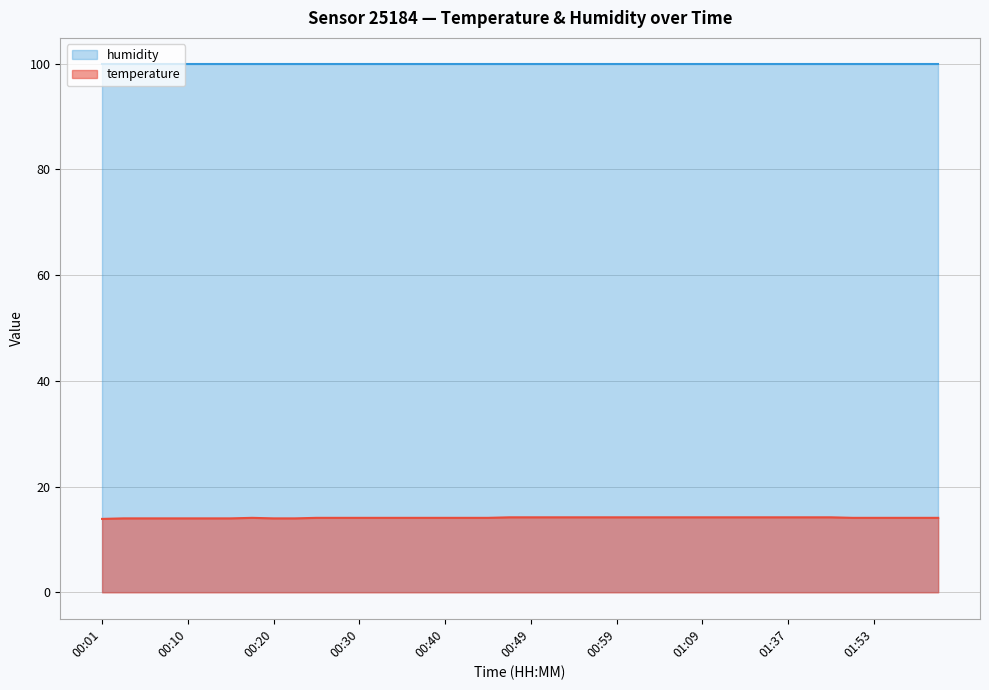

List the labels in order of value, largest first.

00:47, 00:49, 00:52, 00:54, 00:57, 00:59, 01:02, 01:04, 01:07, 01:09, 01:18, 01:21, 01:32, 01:37, 01:42, 01:48, 00:18, 00:25, 00:27, 00:30, 00:32, 00:35, 00:37, 00:40, 00:42, 00:44, 01:51, 01:53, 01:56, 01:58, 02:01, 00:03, 00:05, 00:08, 00:10, 00:13, 00:15, 00:20, 00:23, 00:01